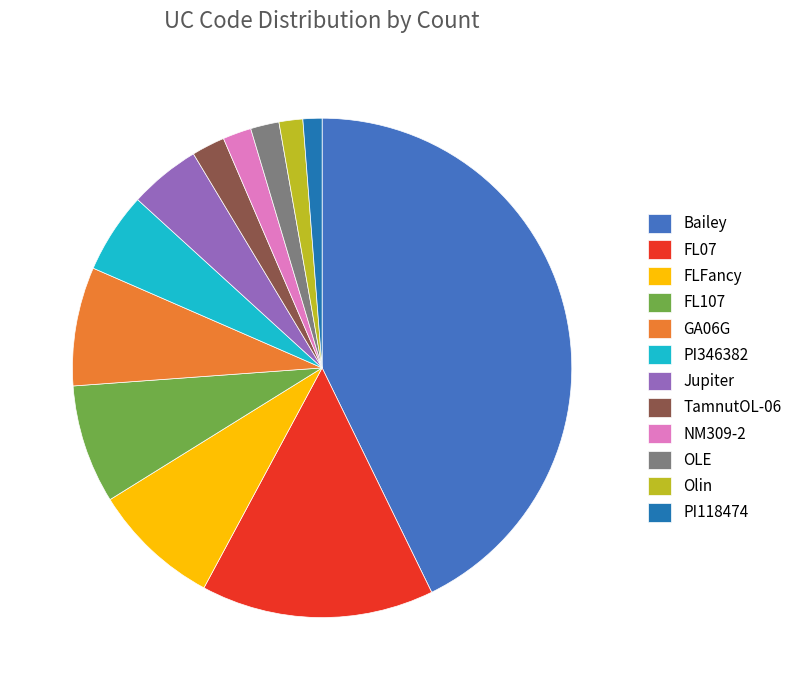

What is the ratio of the value at PI346382 to the value at OLE?

2.8